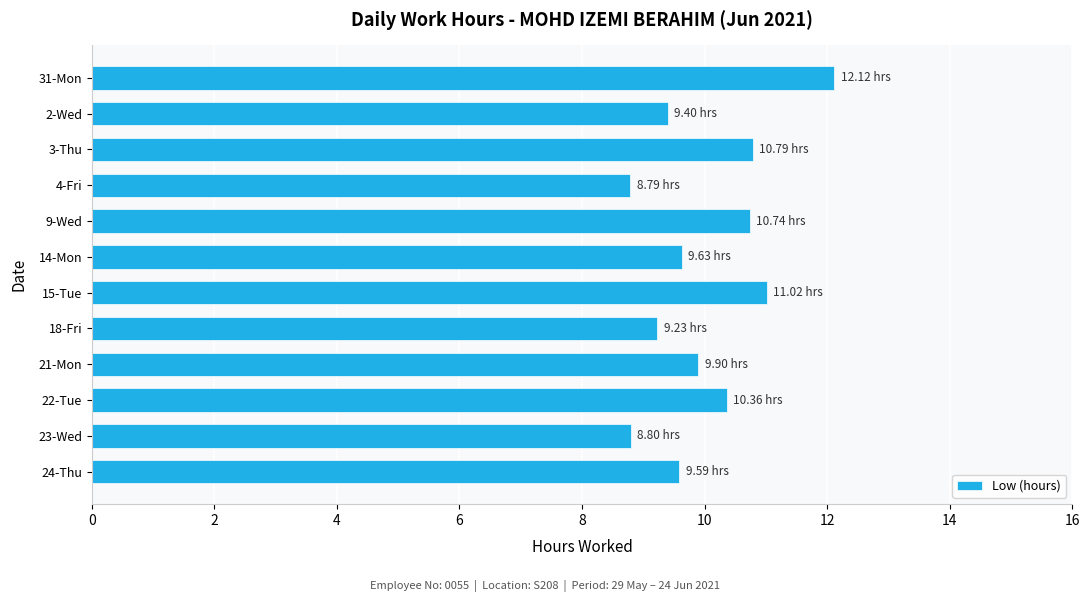

Are the bars horizontal?

Yes